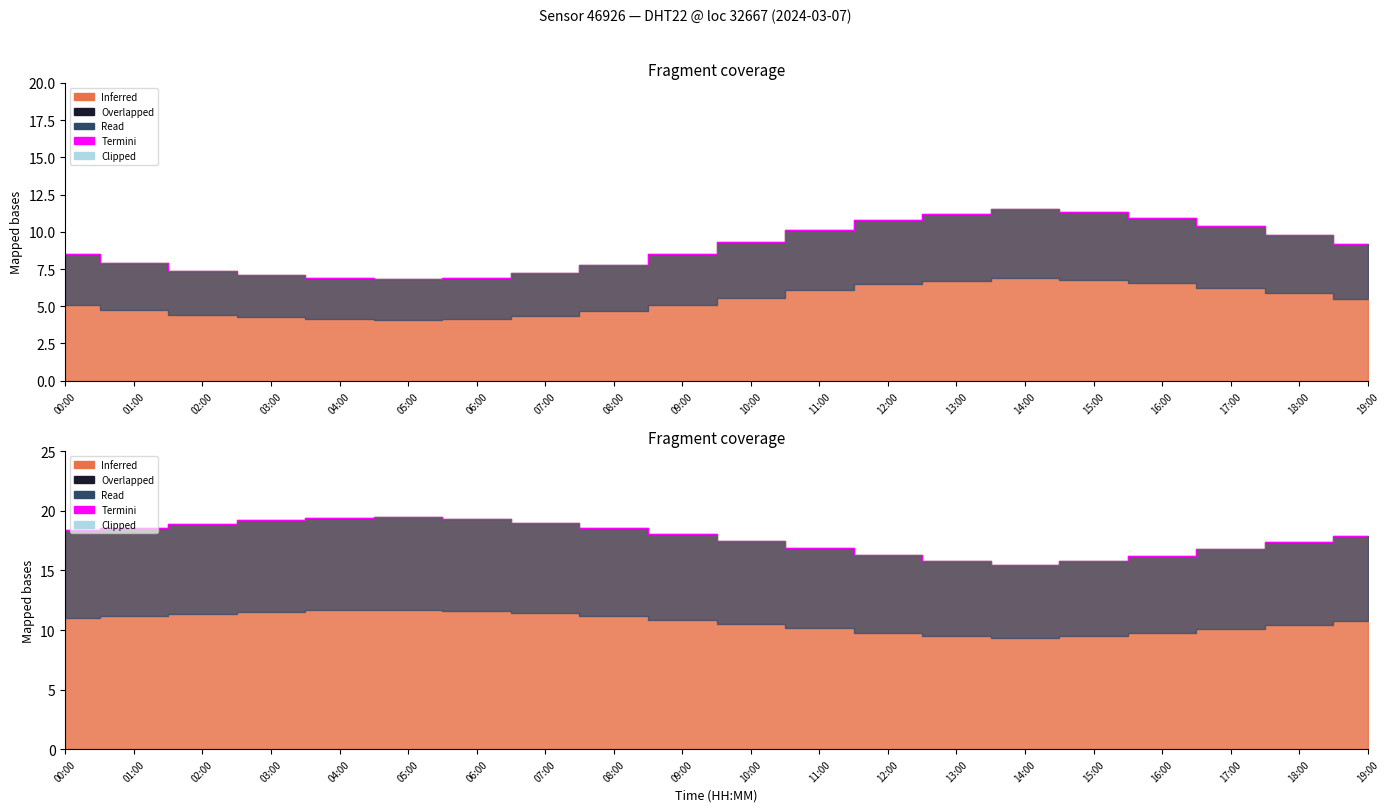

At which category does temperature reach its first local peak?

14:00